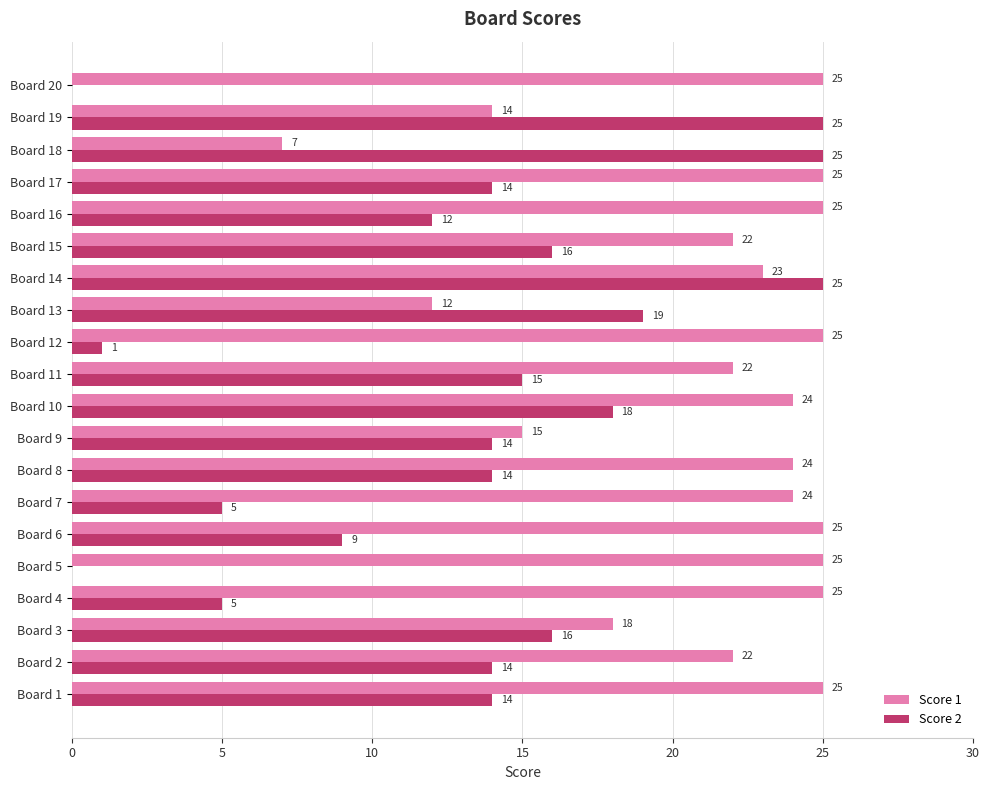

At which category is the sum across all series the highest?

Board 14